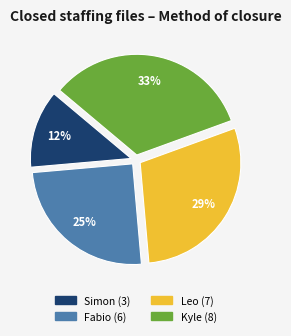

Is it true that Simon is 12% of the pie?

True